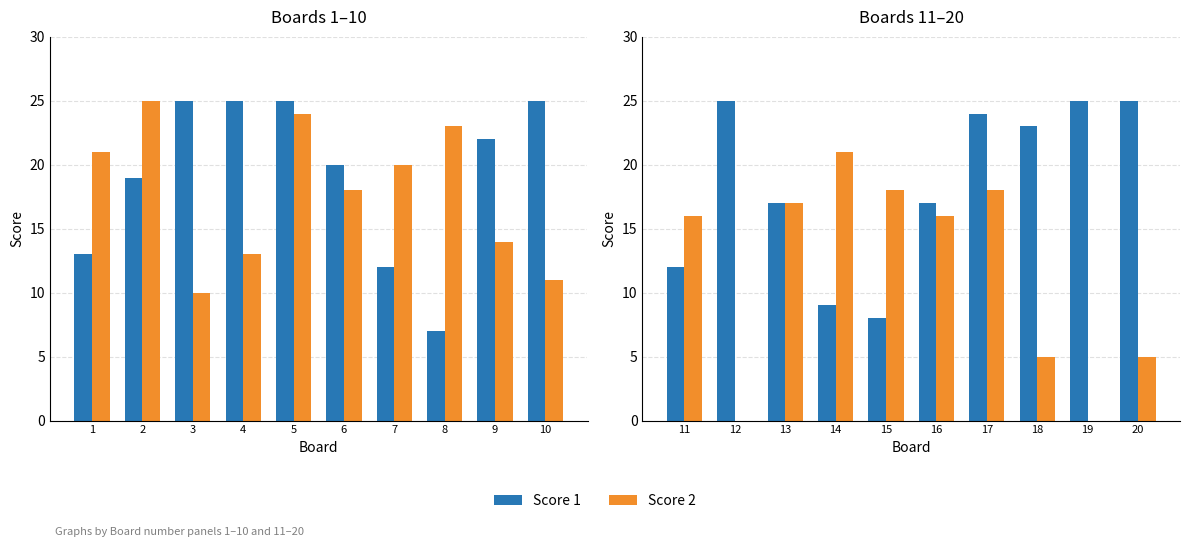

What are all the series names shown in the legend?

Score 1, Score 2